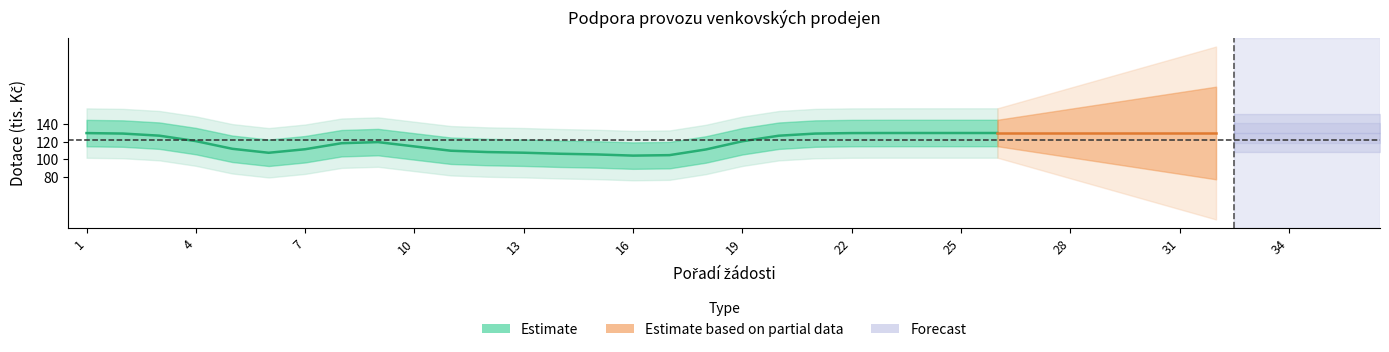

What is the value of the 11th point from the left?

109.9